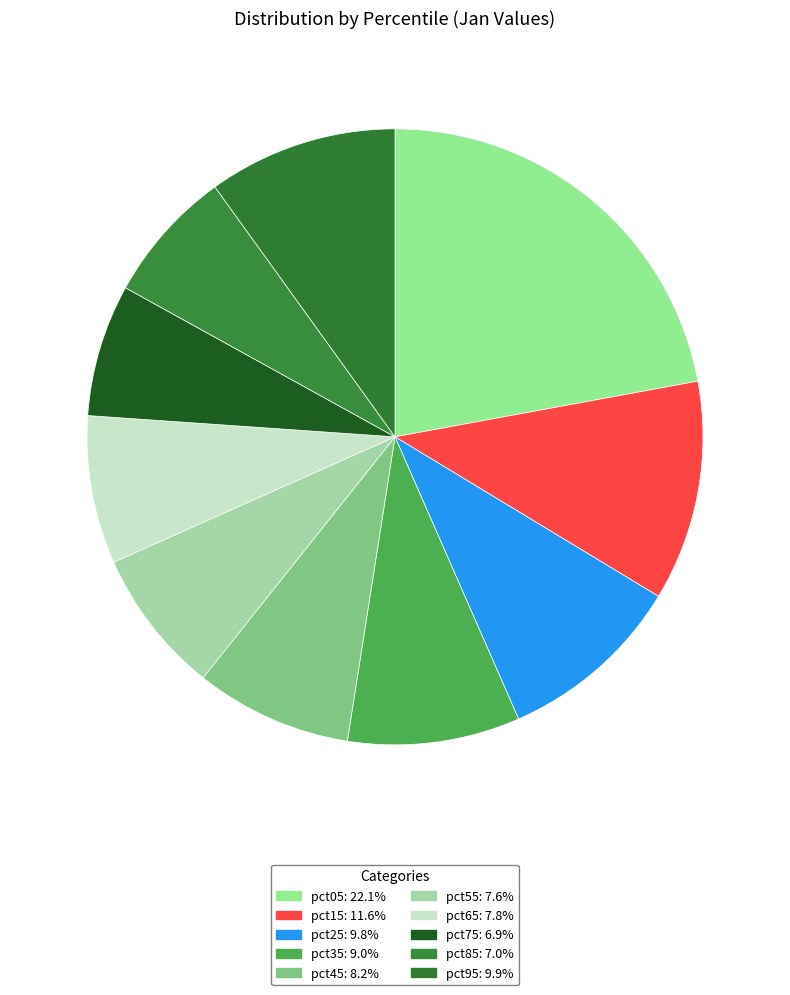

Is it true that pct45 is 21% of the pie?

False